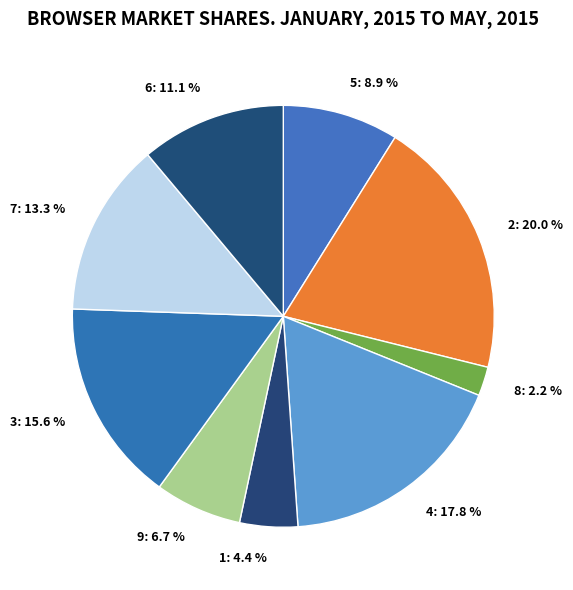

Is there any slice that represents more than half of the pie?

No